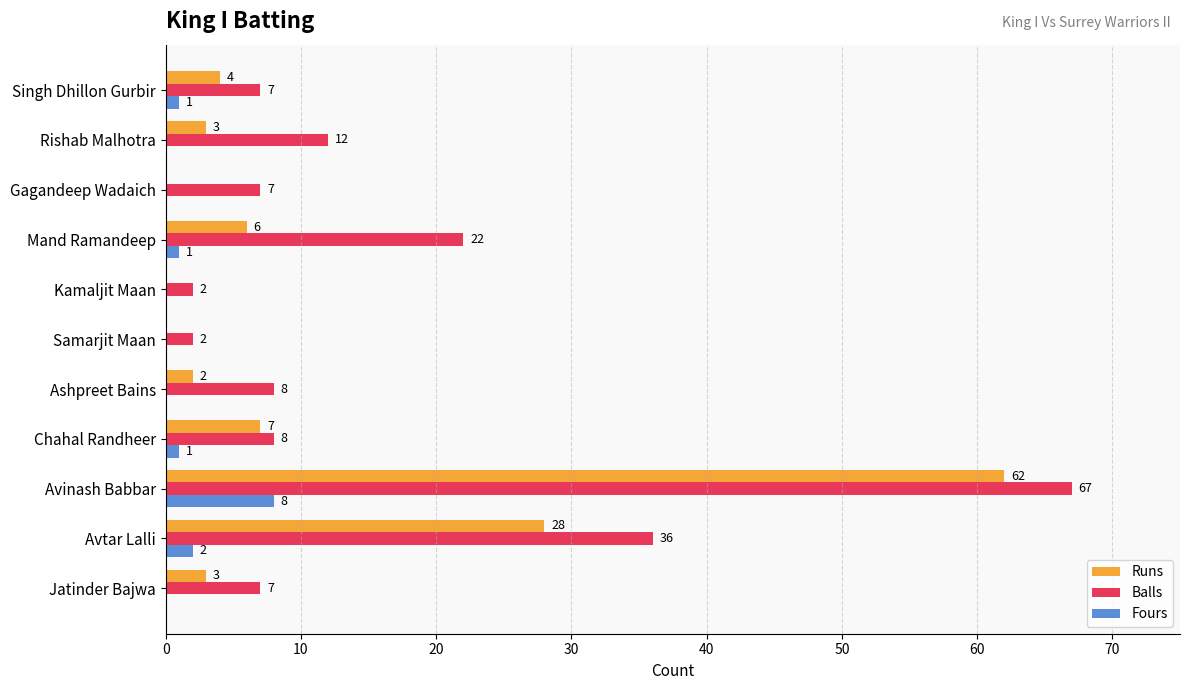

What is the average value of the Runs series?

10